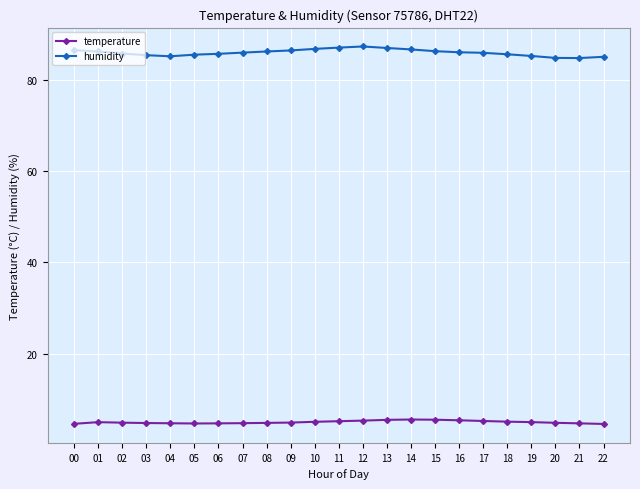

What is the approximate value of temperature at 06?

4.7